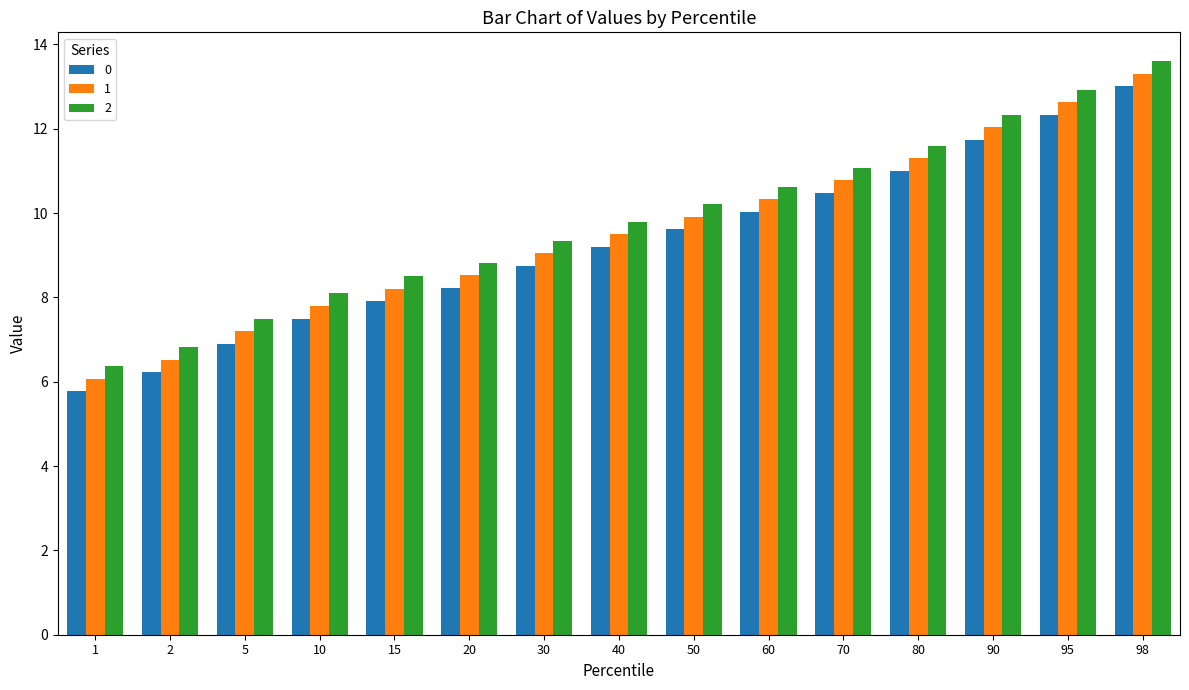

What is the smallest value displayed?

5.8